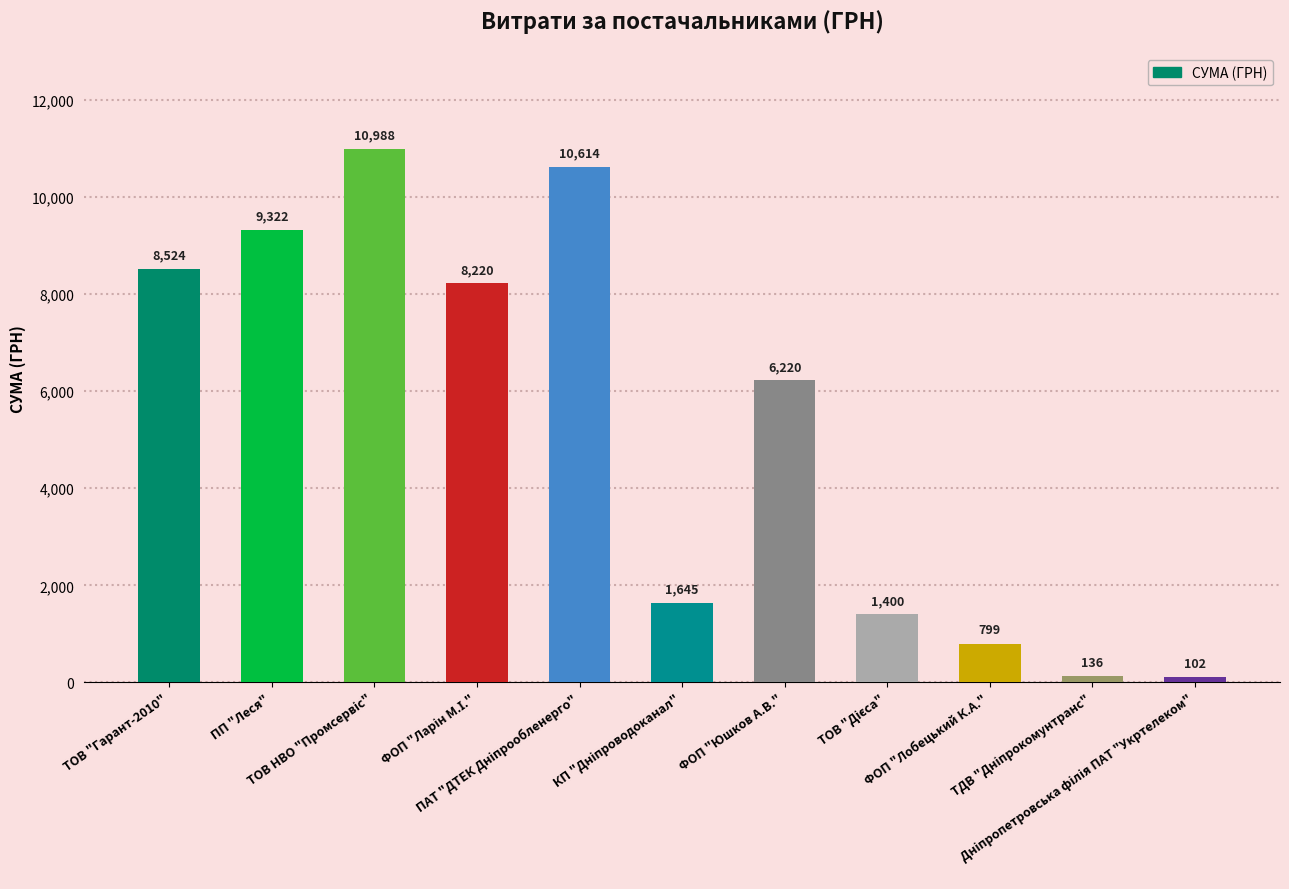

Does the chart contain stacked bars?

No